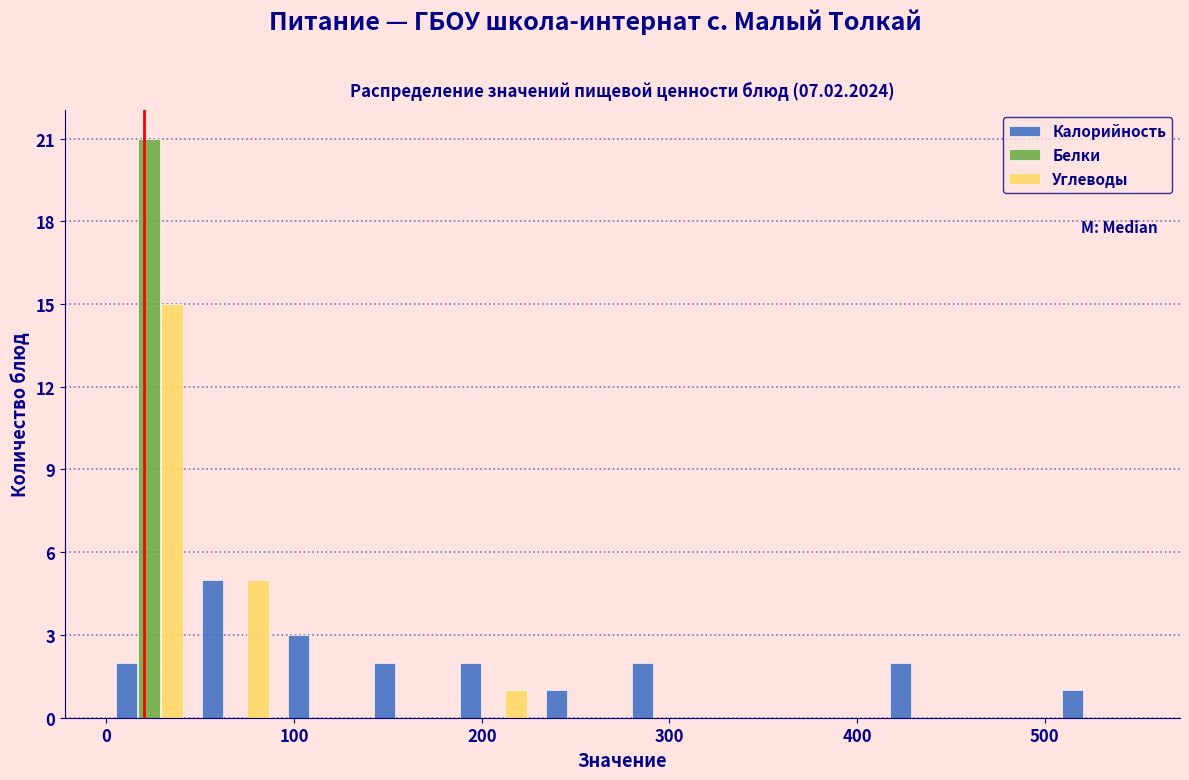

Reading left to right, transcribe this chart: for each range on the x-axis, give the height of each series' bar. Neither the bar edges nor the heights are printed on the chart, so give them approximately, as read against the axes.

0 to 50: Калорийность=2	Белки=21	Углеводы=15
50 to 90: Калорийность=5	Белки=0	Углеводы=5
90 to 140: Калорийность=3	Белки=0	Углеводы=0
140 to 180: Калорийность=2	Белки=0	Углеводы=0
180 to 230: Калорийность=2	Белки=0	Углеводы=1
230 to 280: Калорийность=1	Белки=0	Углеводы=0
280 to 320: Калорийность=2	Белки=0	Углеводы=0
320 to 370: Калорийность=0	Белки=0	Углеводы=0
370 to 410: Калорийность=0	Белки=0	Углеводы=0
410 to 460: Калорийность=2	Белки=0	Углеводы=0
460 to 500: Калорийность=0	Белки=0	Углеводы=0
500 to 550: Калорийность=1	Белки=0	Углеводы=0